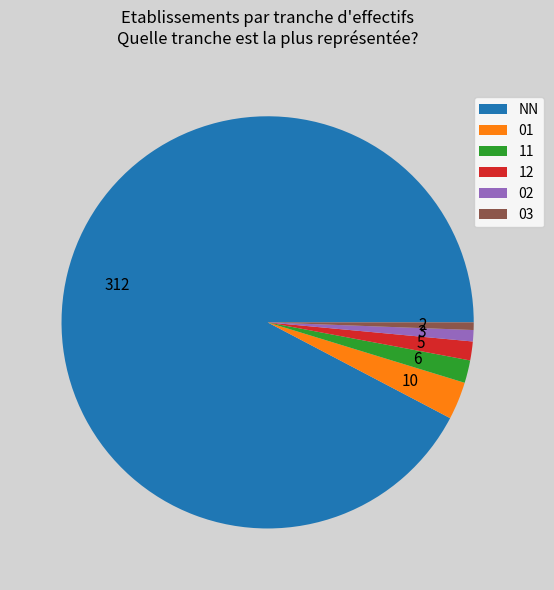

Which category has the biggest portion of the pie?

NN